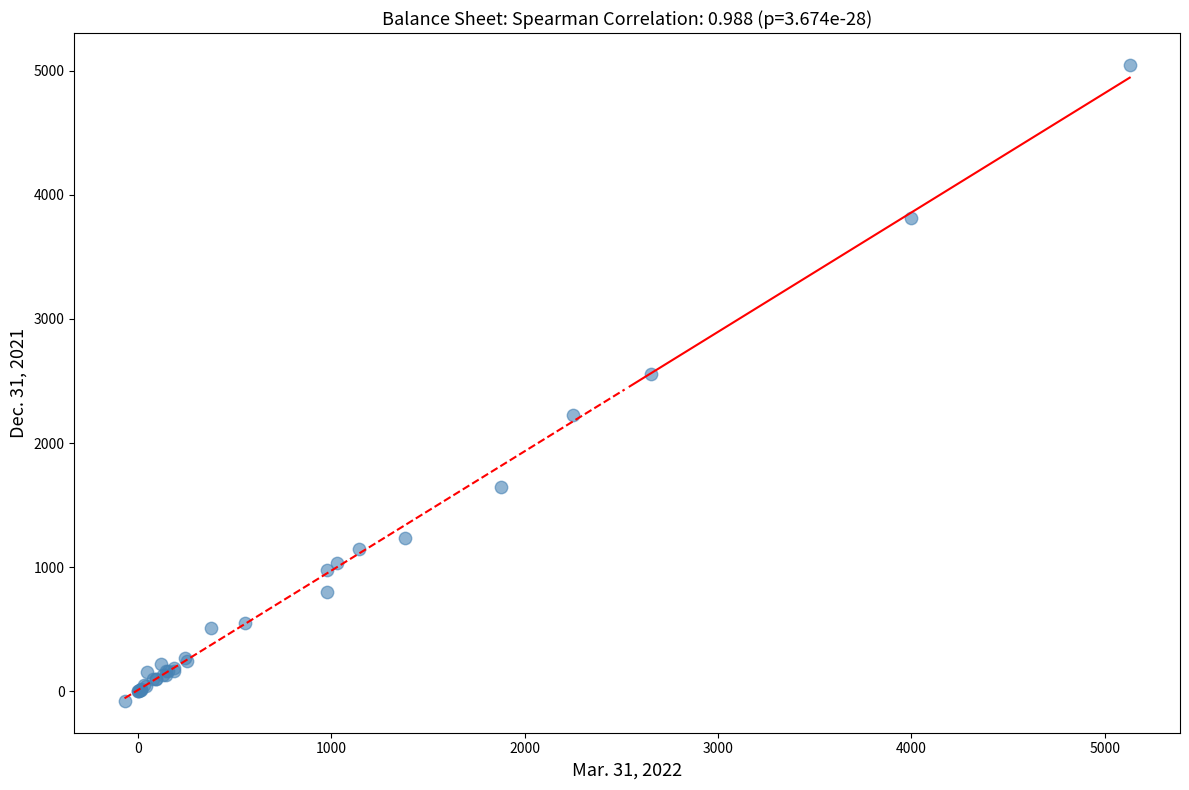

What Y value in the scatter plot is closest to 2485?

2559.0